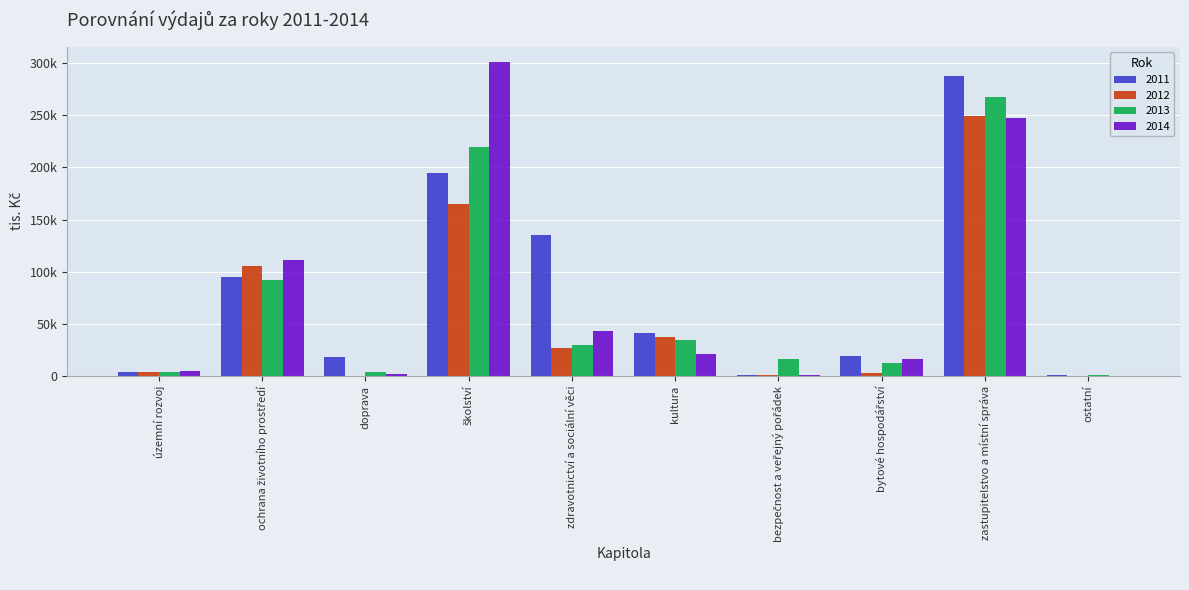

Are the bars horizontal?

No